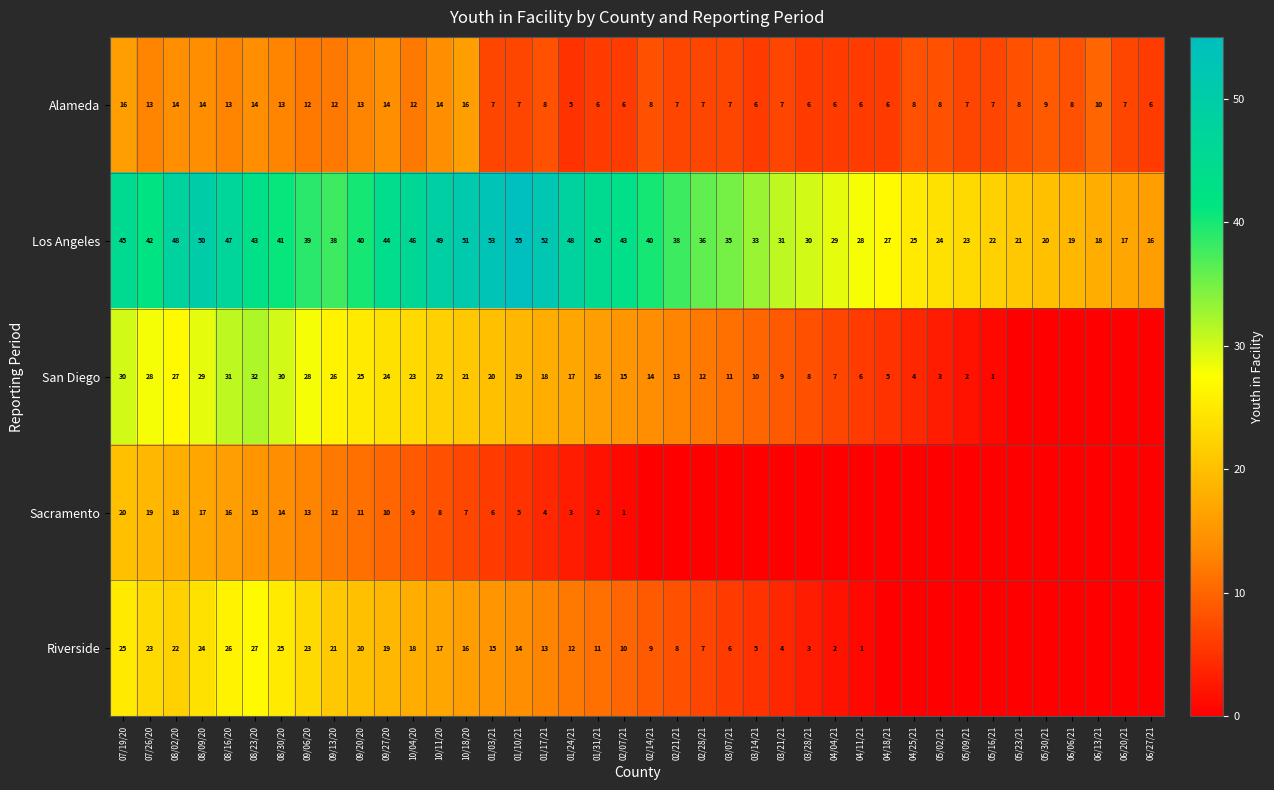

Read the Alameda value at 08/30/20.

13